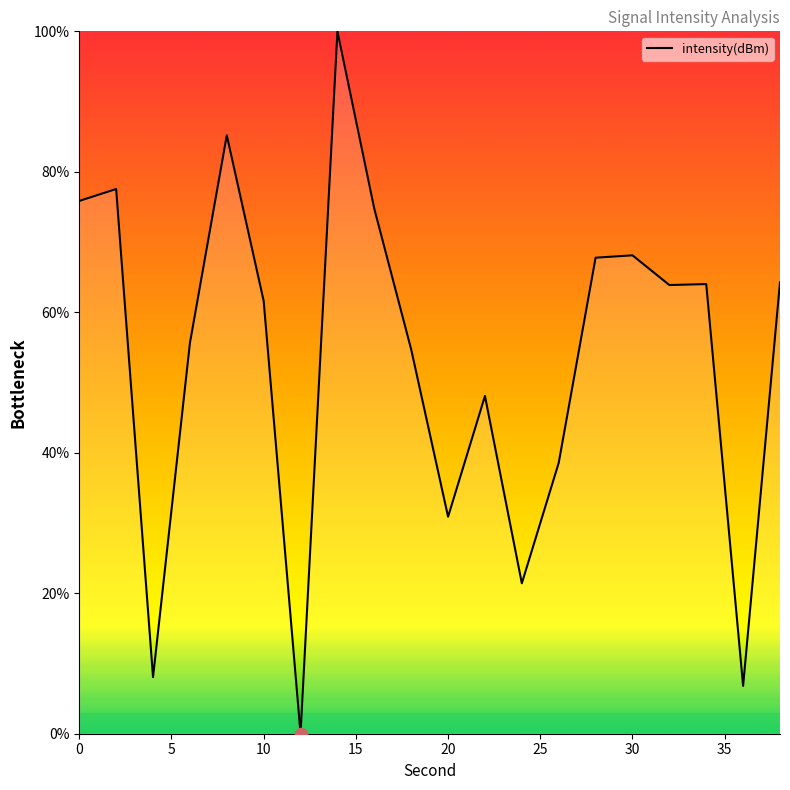

What is the difference between the maximum and minimum values?

100.0